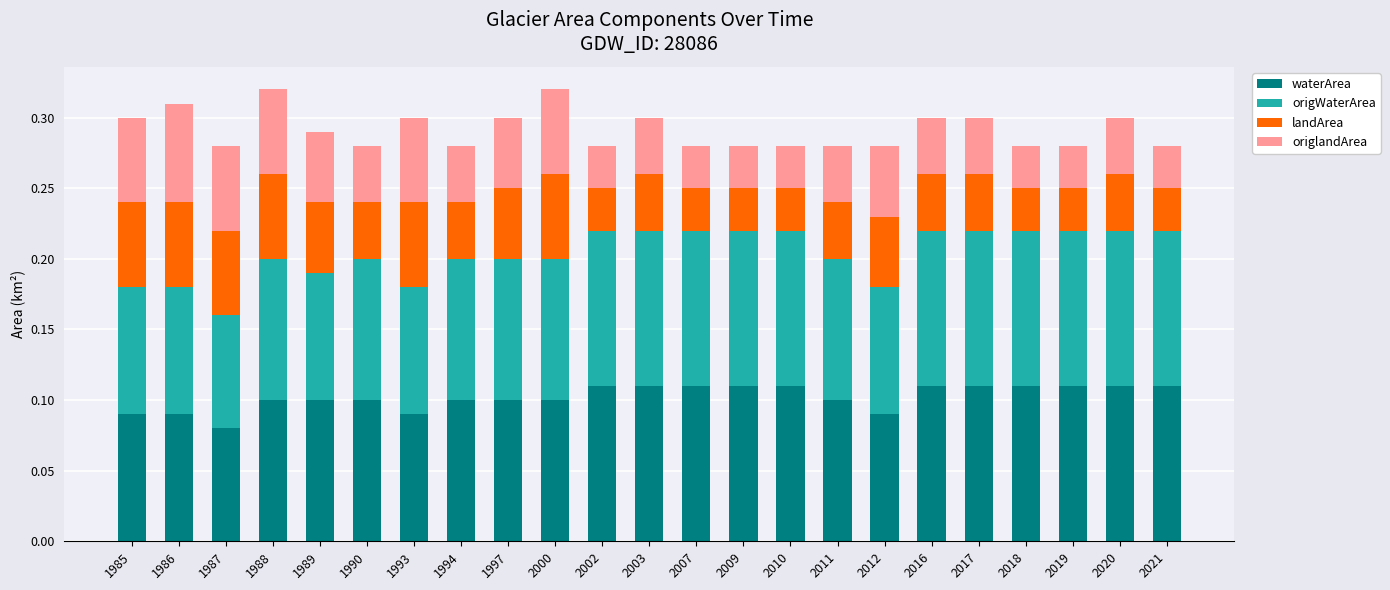

Is it true that waterArea equals 0.1 at 1989?

True